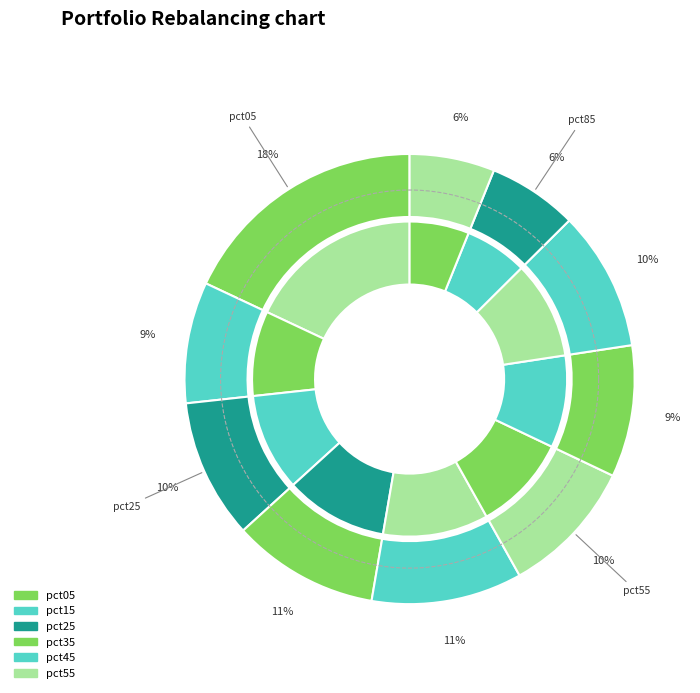

True or false: pct05 accounts for 5% of the total.

False